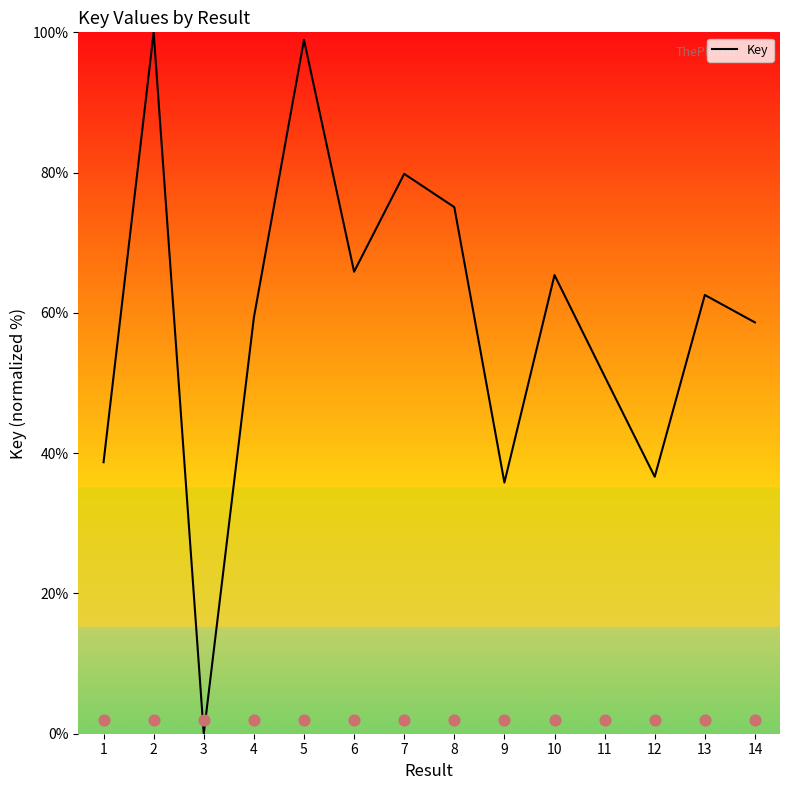

Approximately how many times larger is the value at 5 compared to 12?

2.7